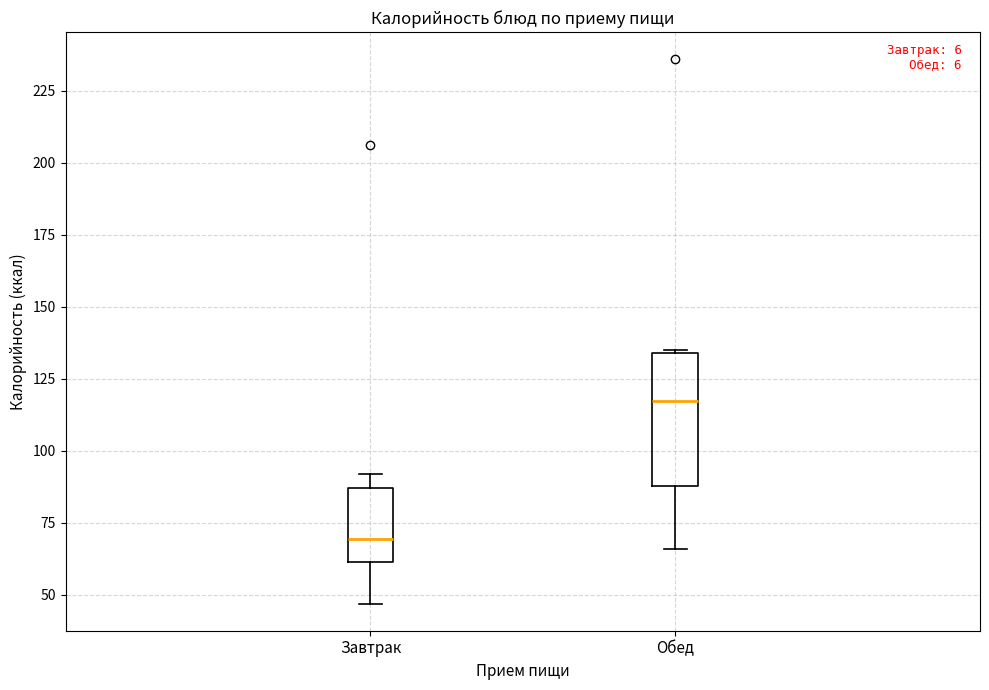

Where does the median line of the box for Завтрак sit on the y-axis? The values are not printed on the chart, so give them approximately, as read against the axis.

70